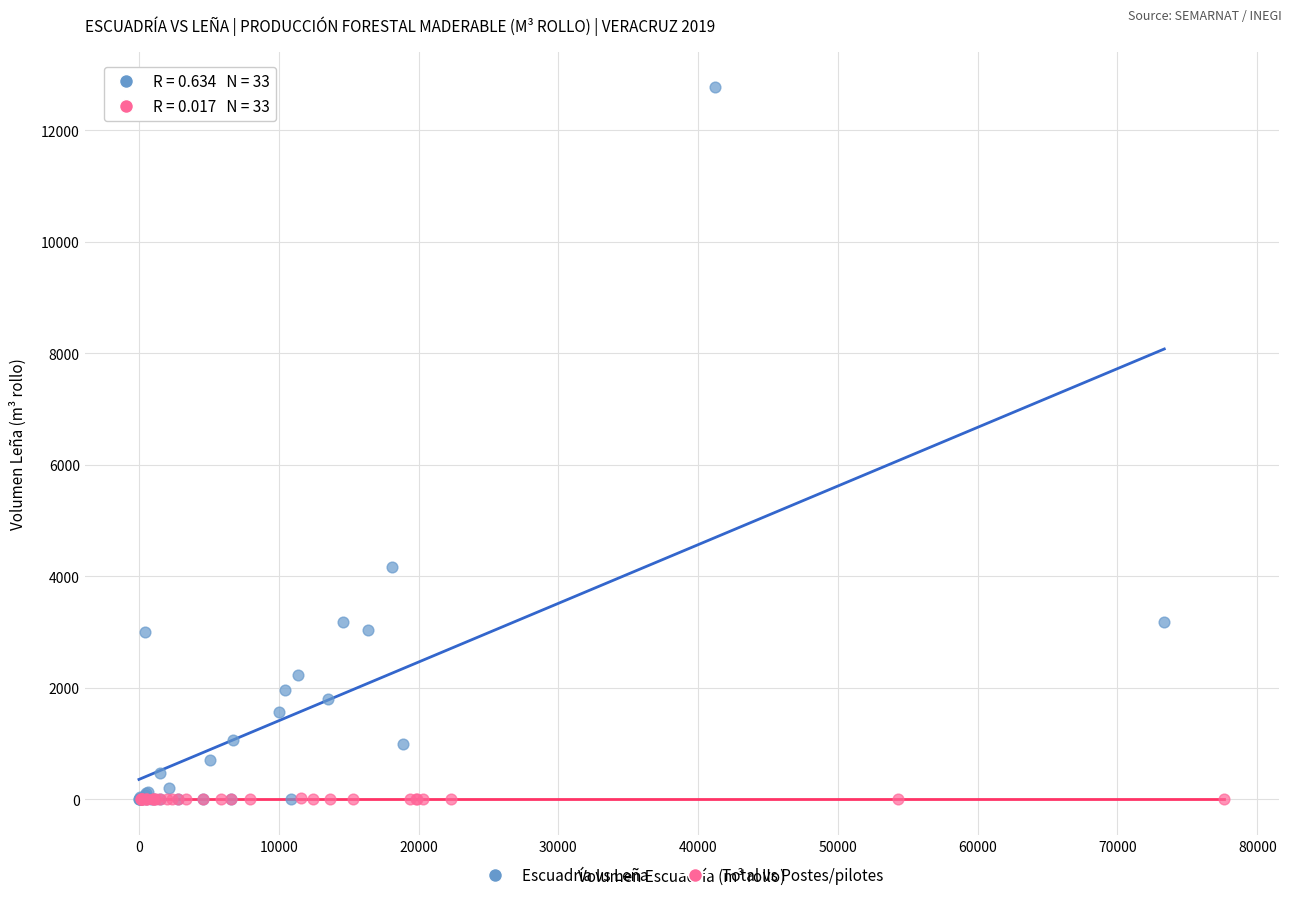

Which series contains the highest Y value?

Escuadría vs Leña